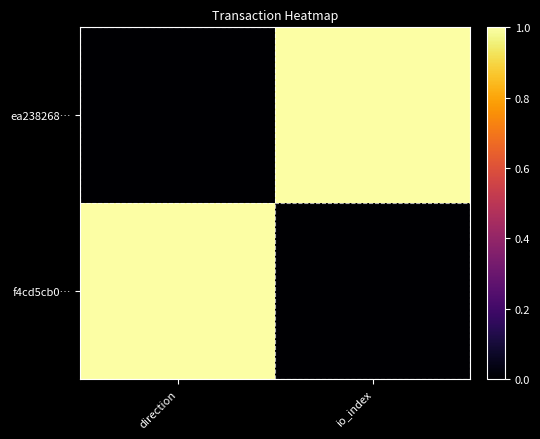

At direction, list the series in order from smallest to largest.

ea238268…, f4cd5cb0…